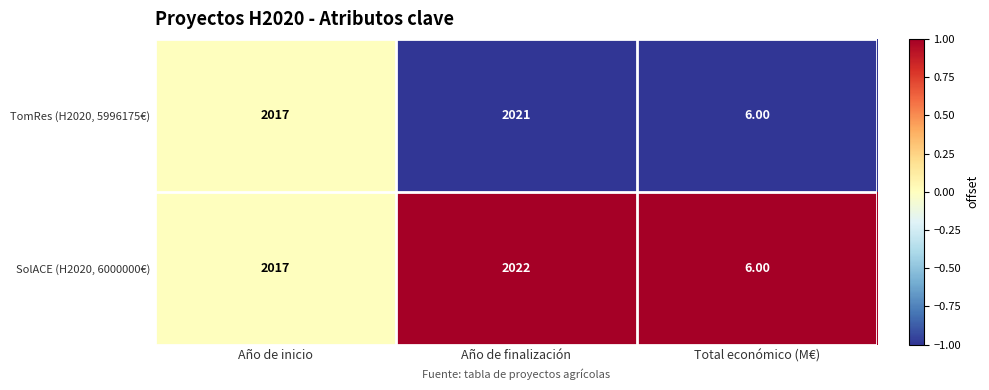

Which category has the highest value across all series?

Año de finalización